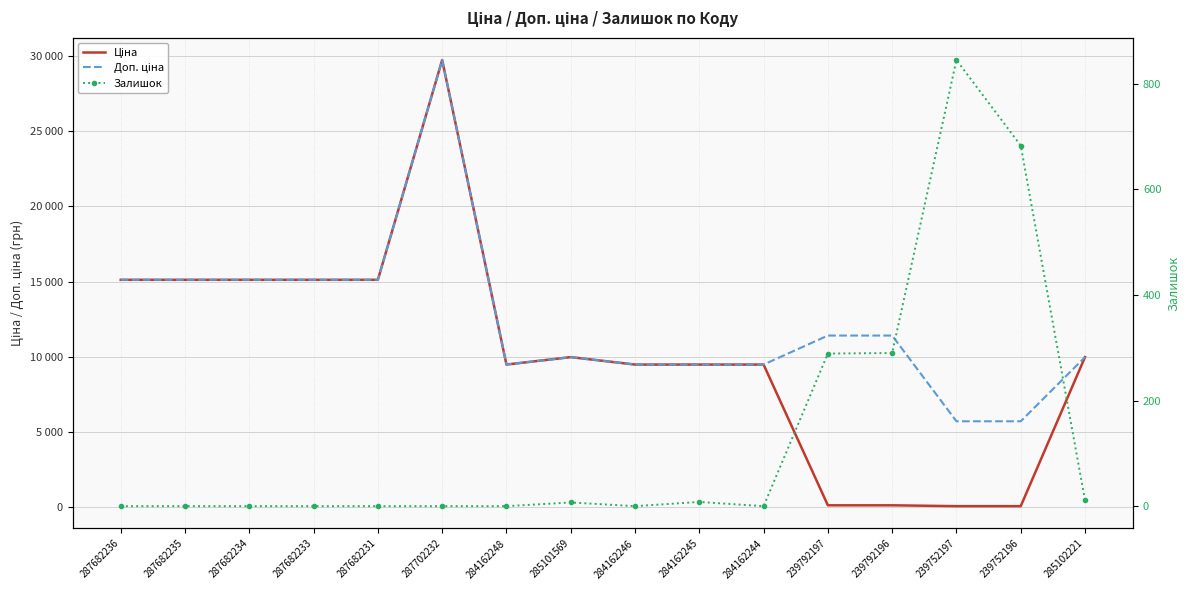

How many interior local peaks does the Доп. ціна series have?

2